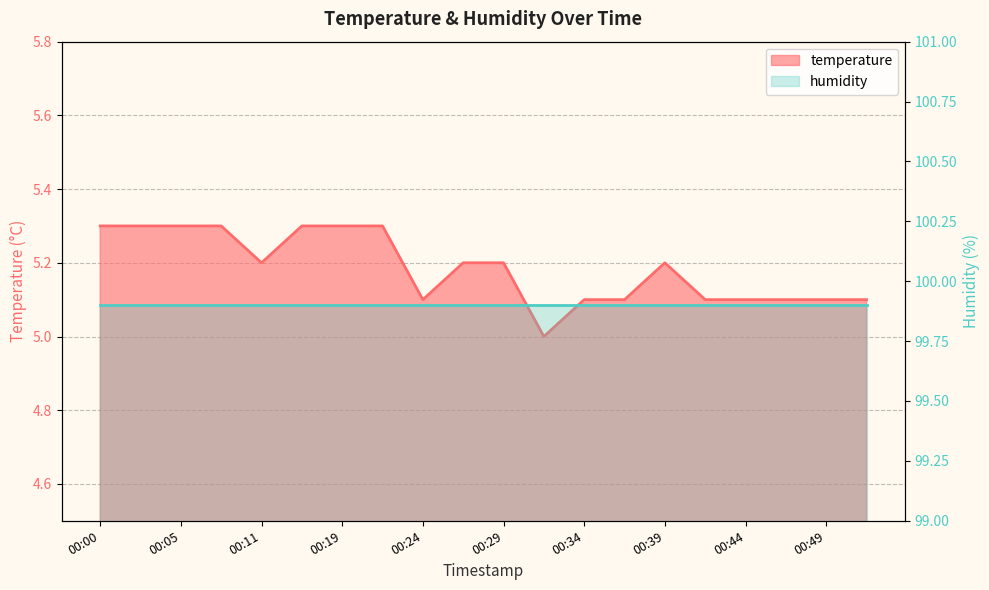

The chart shows a value of 5.1 at 00:36. True or false?

True